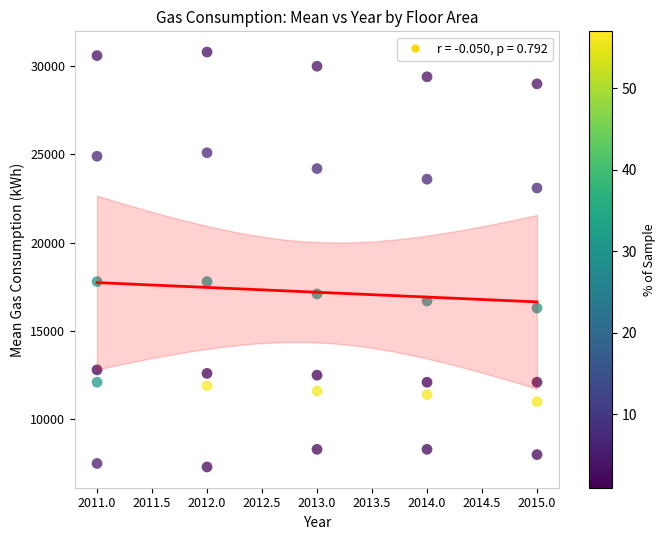

What is the range of X values (max minus min)?

4